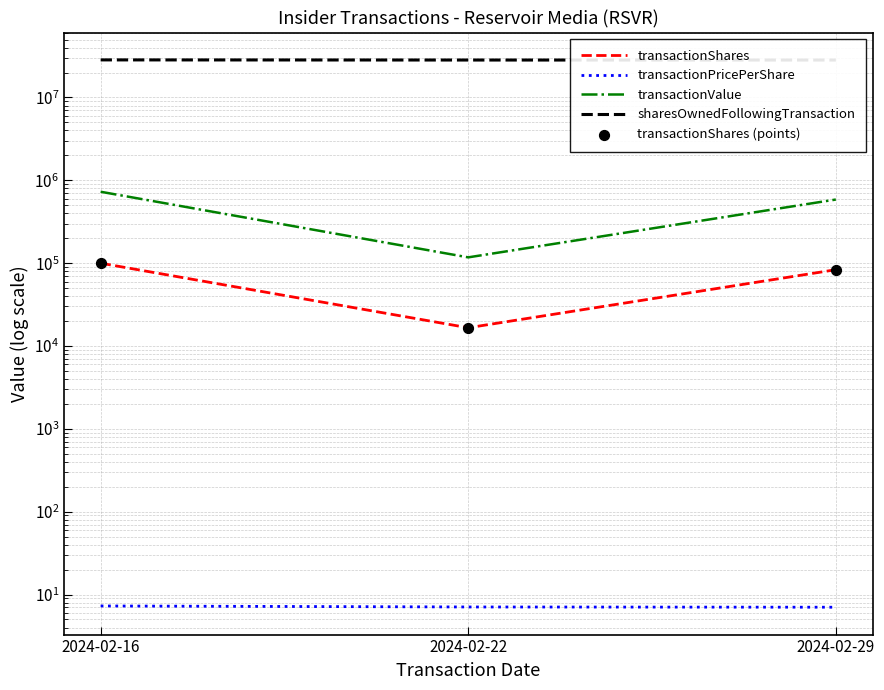

At which category is the sum across all series the highest?

2024-02-16